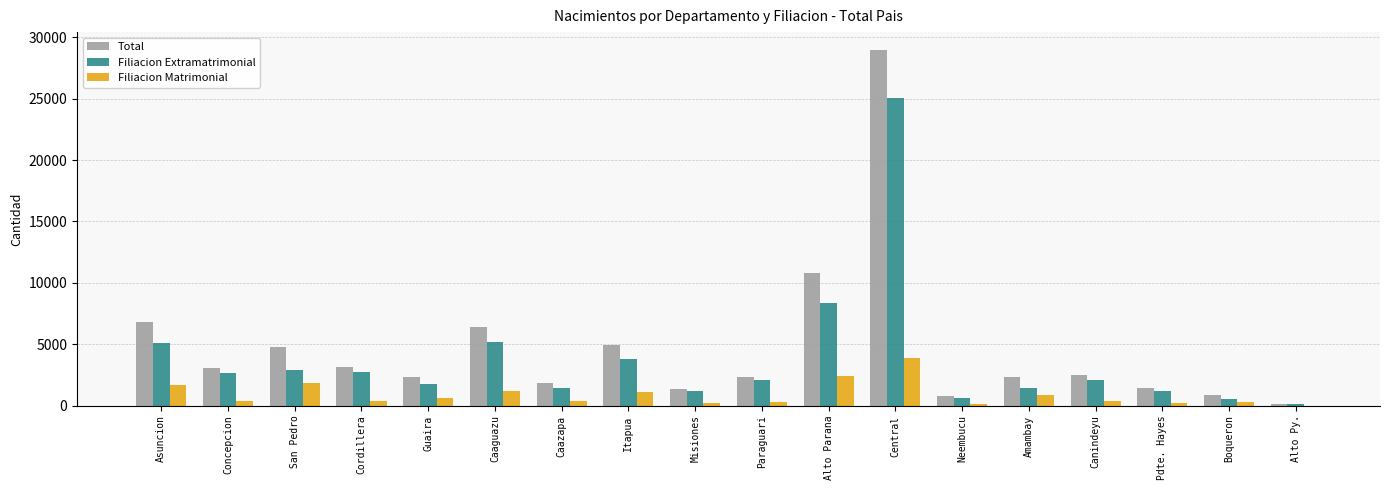

Which category has the highest value in the Filiacion Extramatrimonial series?

Central